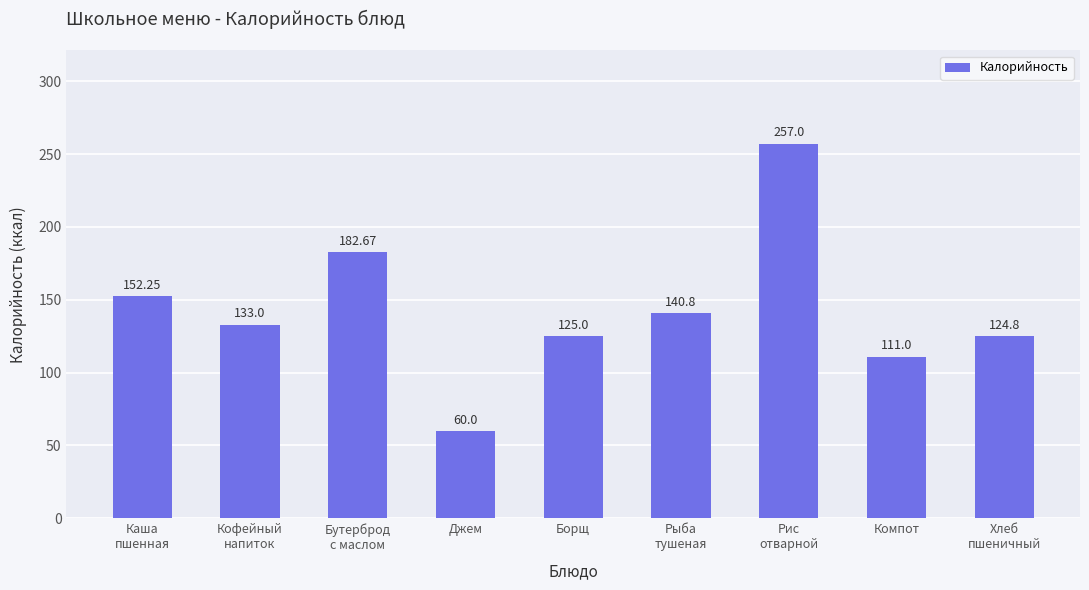

What is the difference between the second highest and second lowest values?

71.7